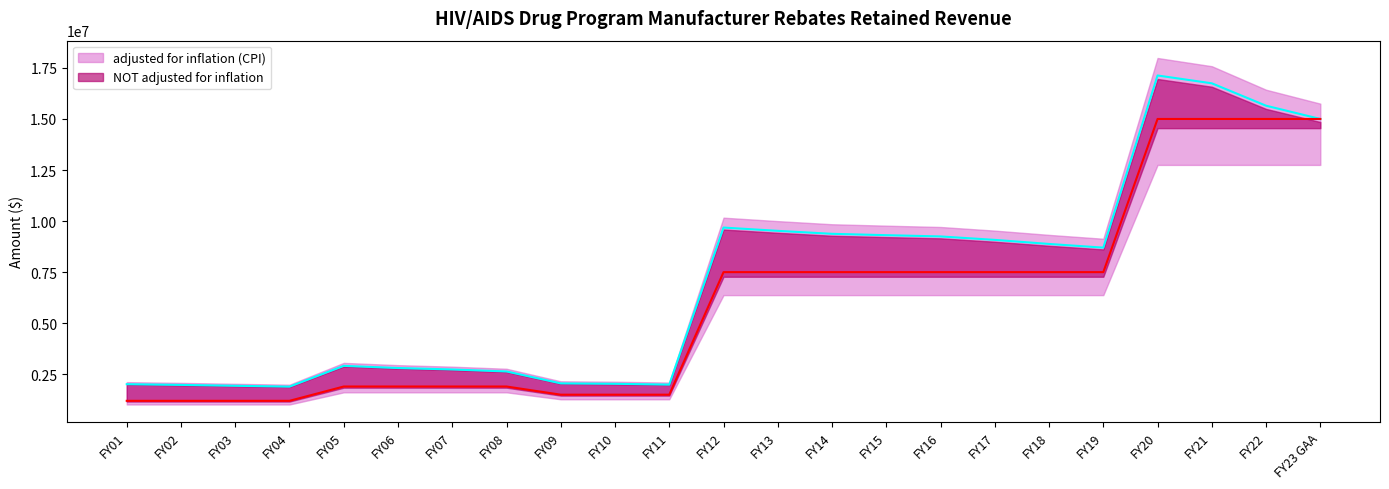

Count the number of categories in the chart.

23